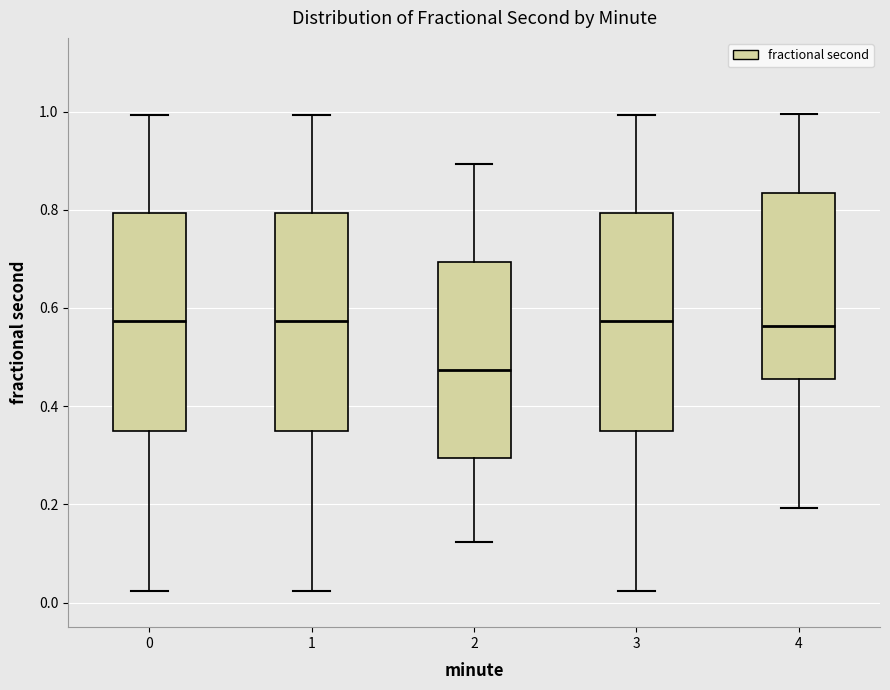

Reading left to right, transcribe this box plot: for each box, give where its median line is, the range the box spans, and where its two whiskers end, as read against the y-axis. The values are not printed on the chart, so give them approximately, as read against the axis.

0: median 0.58, box 0.34 to 0.80, whiskers 0.02 to 1.00
1: median 0.58, box 0.34 to 0.80, whiskers 0.02 to 1.00
2: median 0.48, box 0.30 to 0.70, whiskers 0.12 to 0.90
3: median 0.58, box 0.34 to 0.80, whiskers 0.02 to 1.00
4: median 0.56, box 0.46 to 0.84, whiskers 0.20 to 1.00